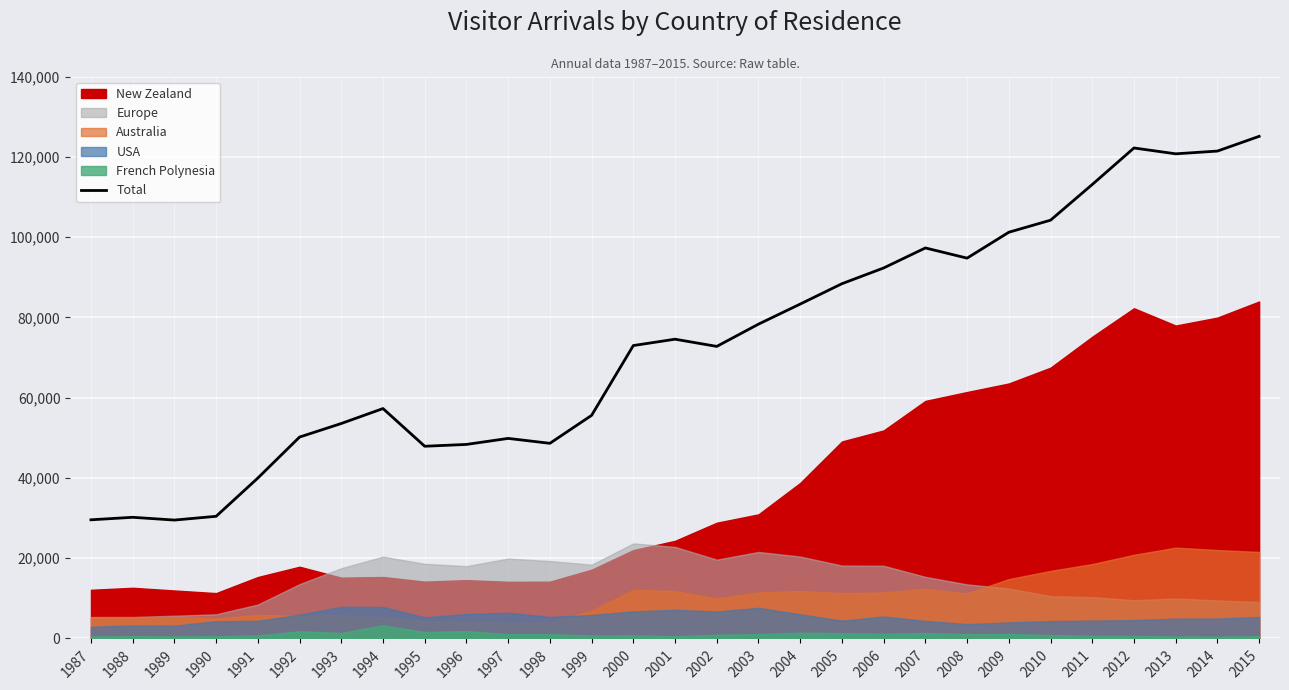

Count the number of categories in the chart.

29